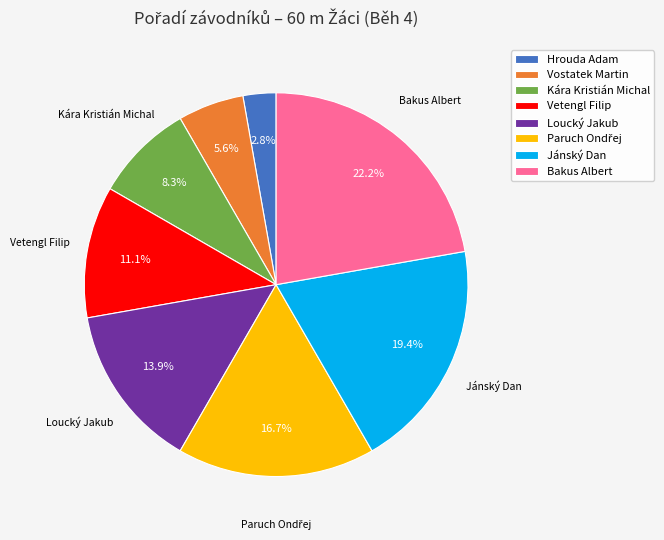

How many segments does this pie chart have?

8